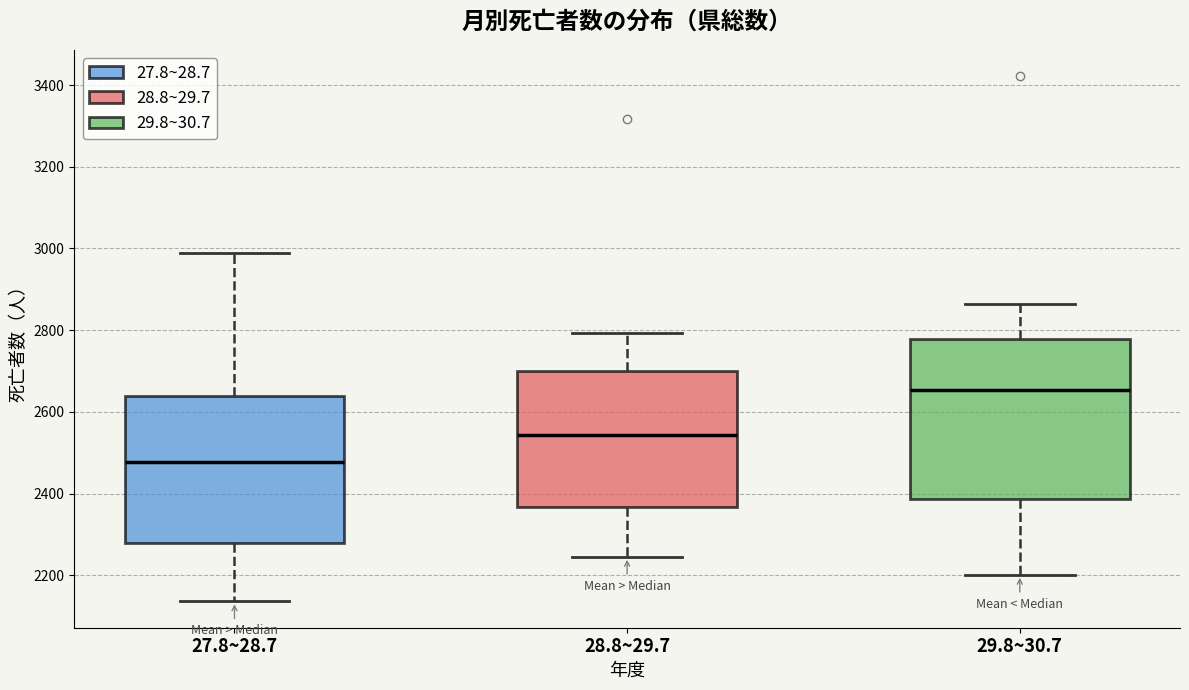

Which box has the highest median line?

29.8~30.7